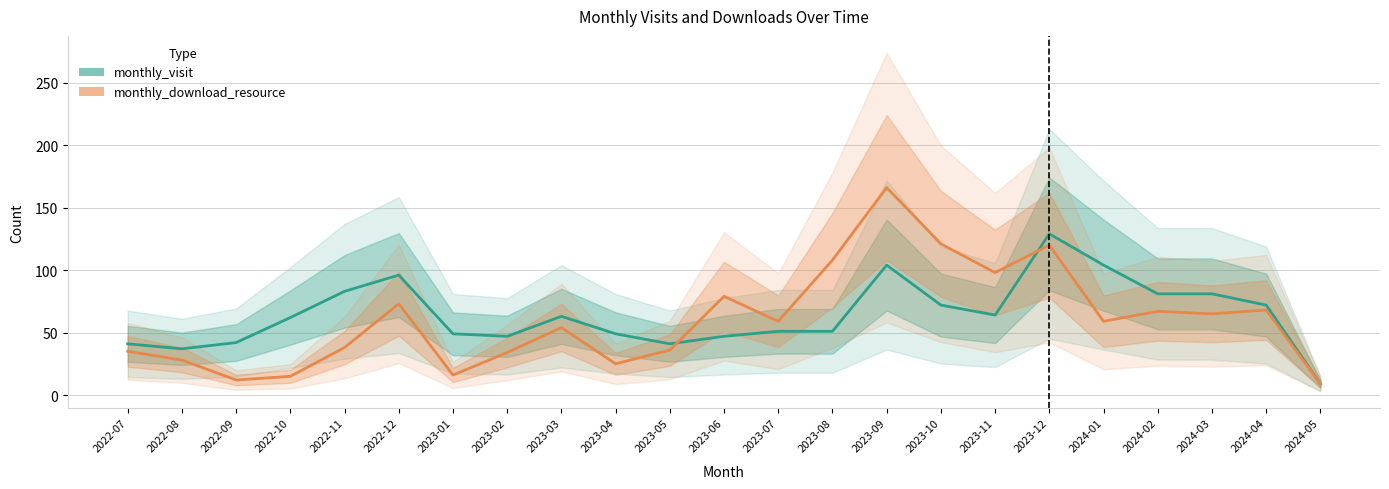

Reading left to right, list all the values displayed in this chart.

monthly_visit: 41	37	42	62	83	96	49	47	63	49	41	47	51	51	104	72	64	129	104	81	81	72	9
monthly_download_resource: 35	28	12	15	38	73	16	34	54	25	36	79	59	108	166	121	98	120	59	67	65	68	9